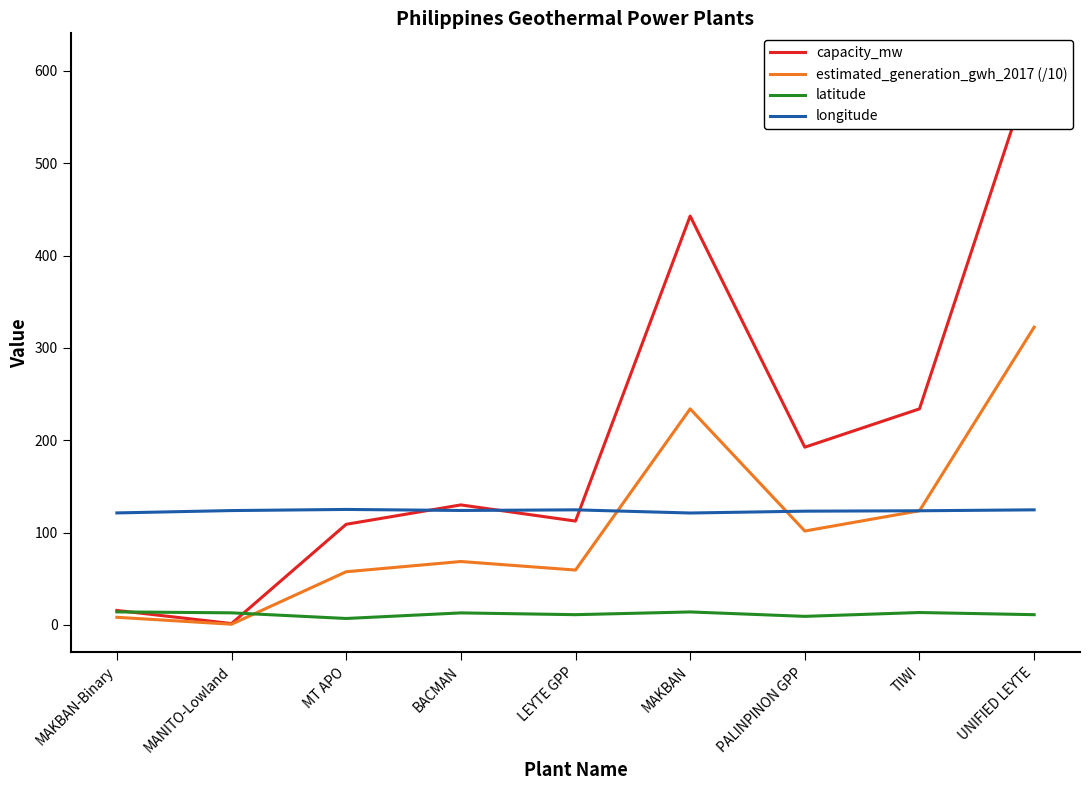

What is the approximate value of latitude at MAKBAN?

14.1